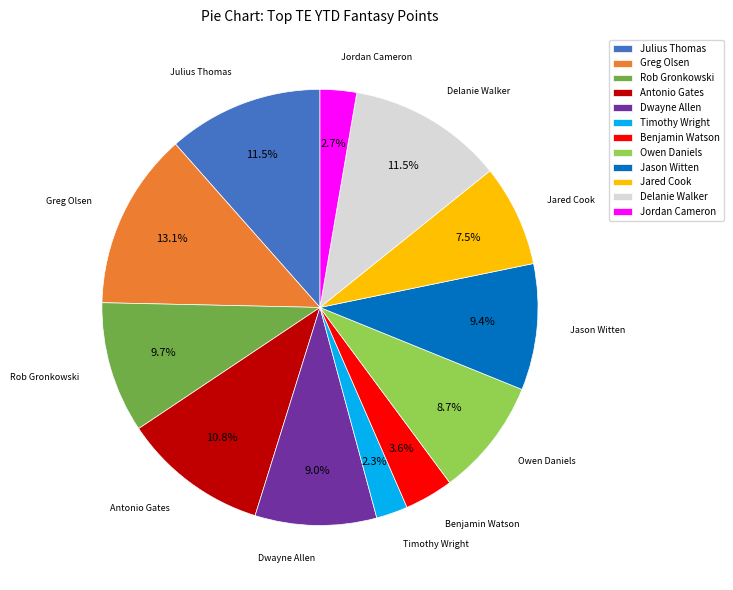

To the nearest percent, what is the average slice percentage?

8%